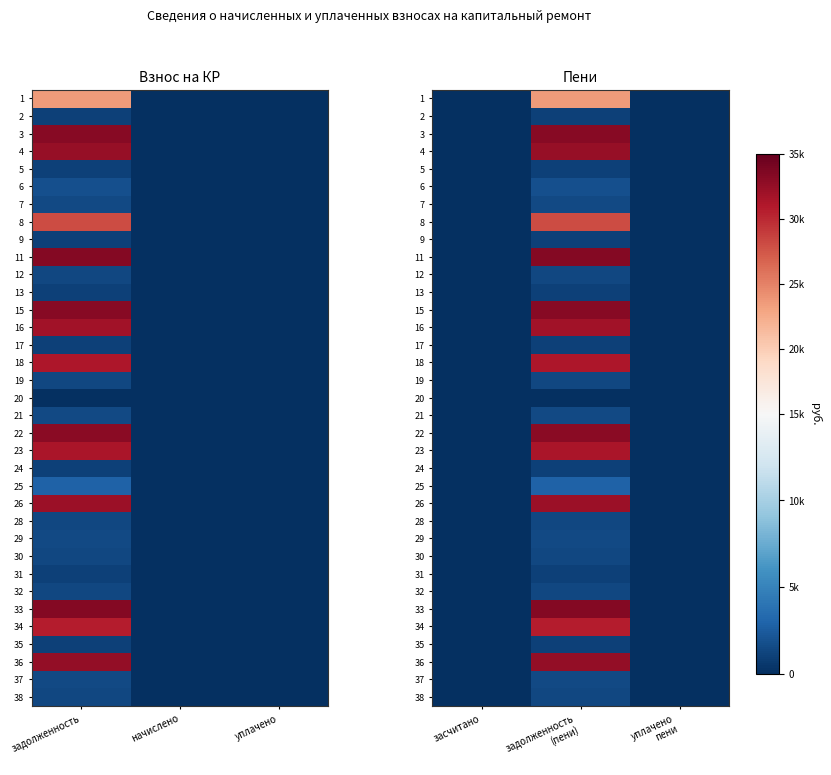

What is the difference between the maximum and minimum values in the 33 series?

33414.4